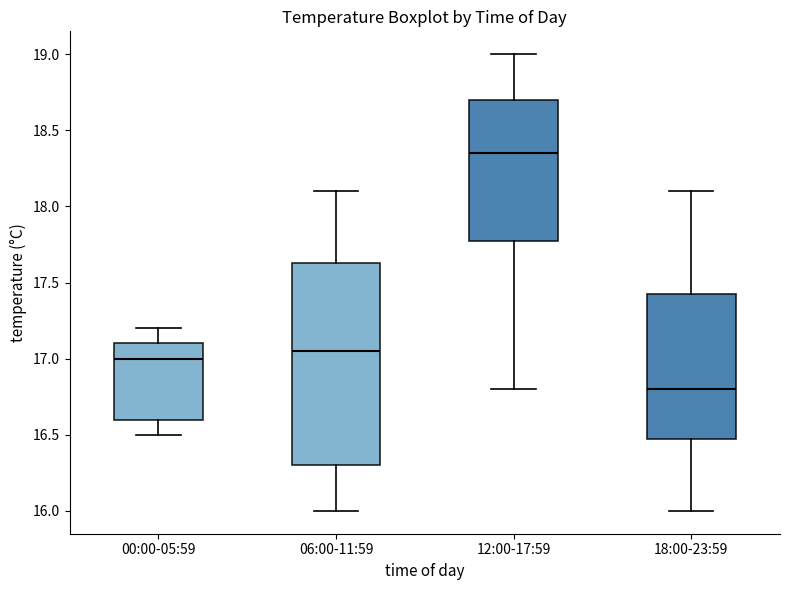

Reading left to right, transcribe this box plot: for each box, give where its median line is, the range the box spans, and where its two whiskers end, as read against the y-axis. The values are not printed on the chart, so give them approximately, as read against the axis.

00:00-05:59: median 17.00, box 16.60 to 17.10, whiskers 16.50 to 17.20
06:00-11:59: median 17.05, box 16.30 to 17.65, whiskers 16.00 to 18.10
12:00-17:59: median 18.35, box 17.80 to 18.70, whiskers 16.80 to 19.00
18:00-23:59: median 16.80, box 16.50 to 17.45, whiskers 16.00 to 18.10